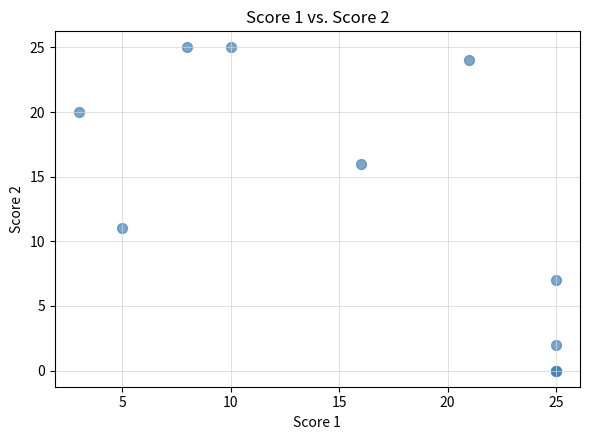

What Y value in the scatter plot is closest to 12?

11